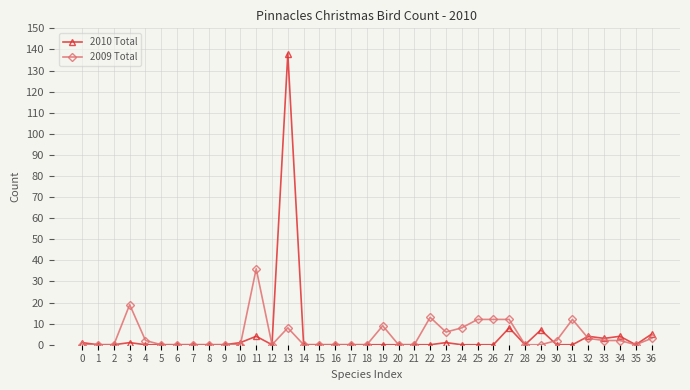

Which series has the widest spread of values?

2010 Total